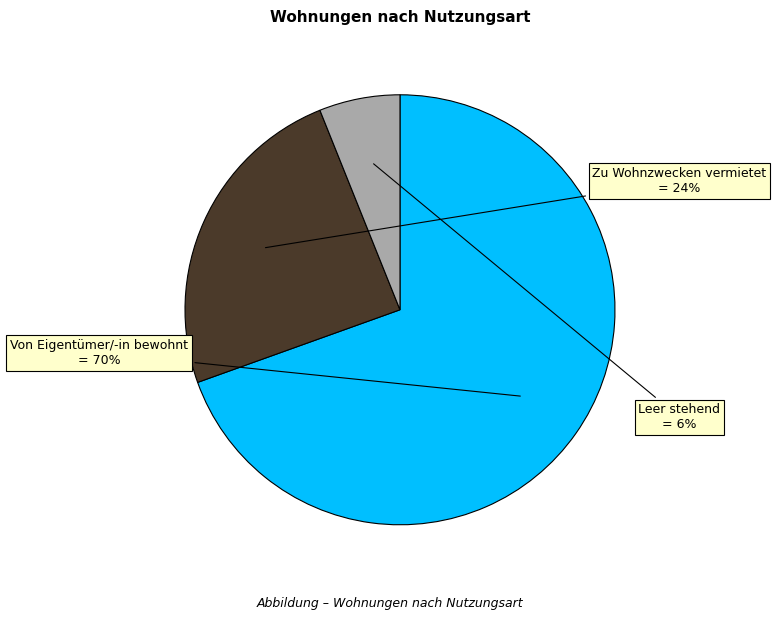

Is Leer stehend the majority of the pie?

No